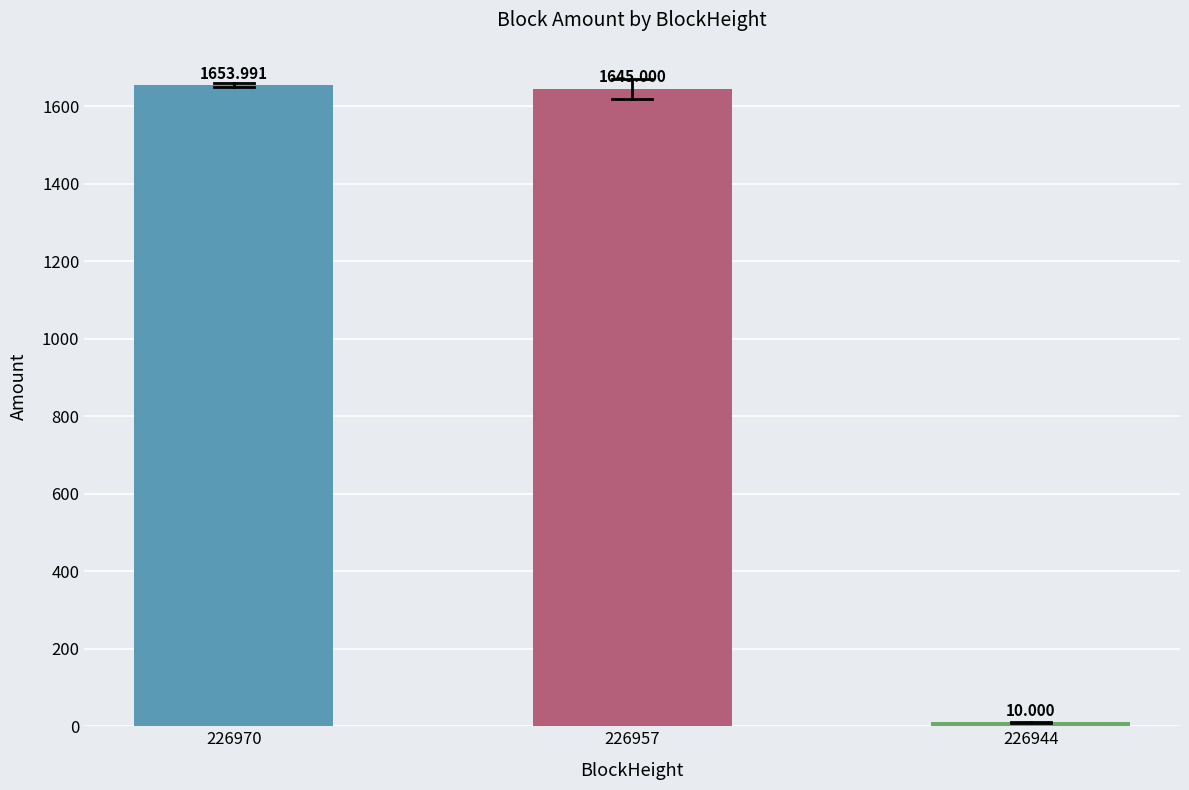

Rank the categories by value from highest to lowest.

226970, 226957, 226944